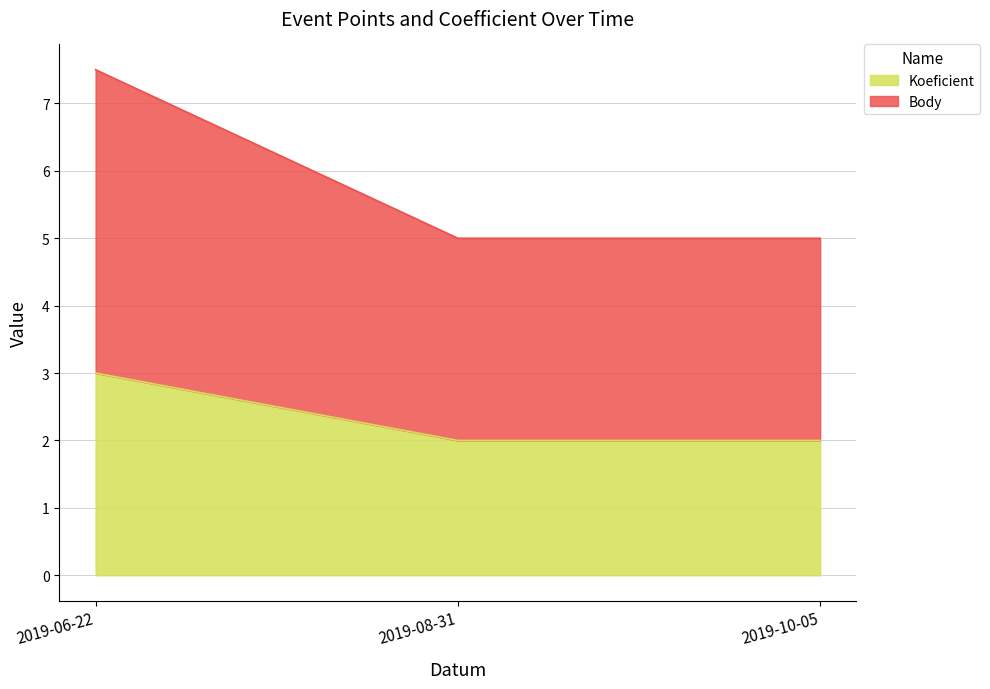

Count the Body values in the range 5 to 7.

2